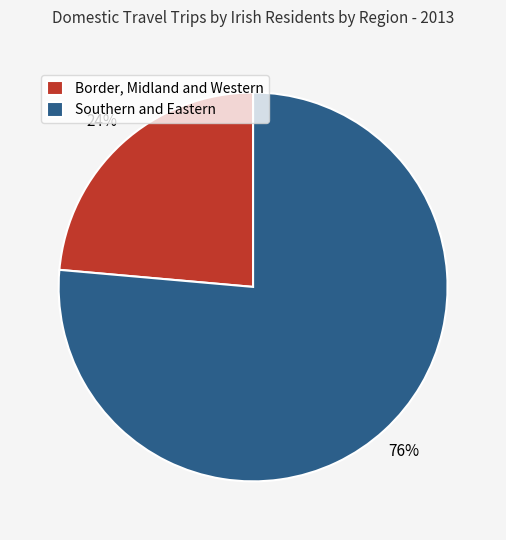

Between Border, Midland and Western and Southern and Eastern, which is larger?

Southern and Eastern